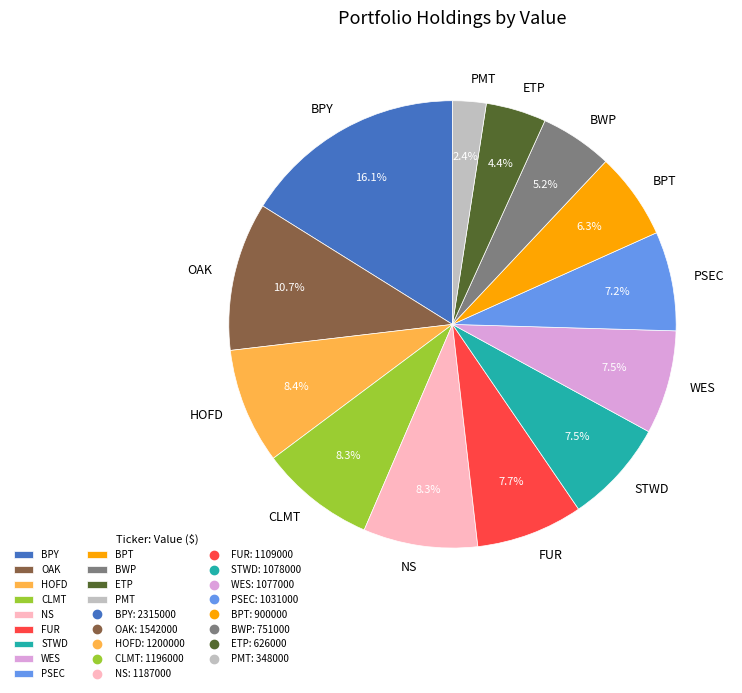

The PMT slice represents 8% of the pie. True or false?

False